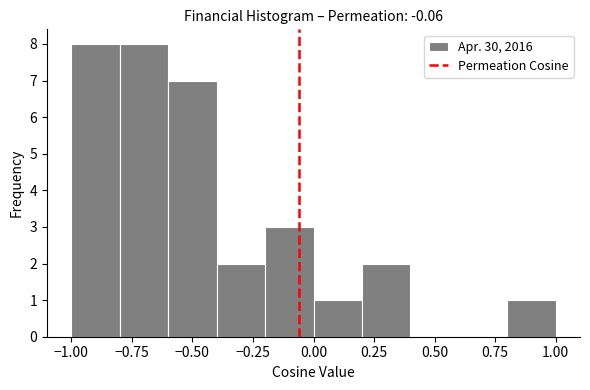

Reading left to right, list every bar in this chart as the range it spans on the x-axis followed by its height. The values are not printed on the chart, so give them approximately, as read against the axis.

-1.0 to -0.8: 8
-0.8 to -0.6: 8
-0.6 to -0.4: 7
-0.4 to -0.2: 2
-0.2 to 0.0: 3
0.0 to 0.2: 1
0.2 to 0.4: 2
0.4 to 0.6: 0
0.6 to 0.8: 0
0.8 to 1.0: 1